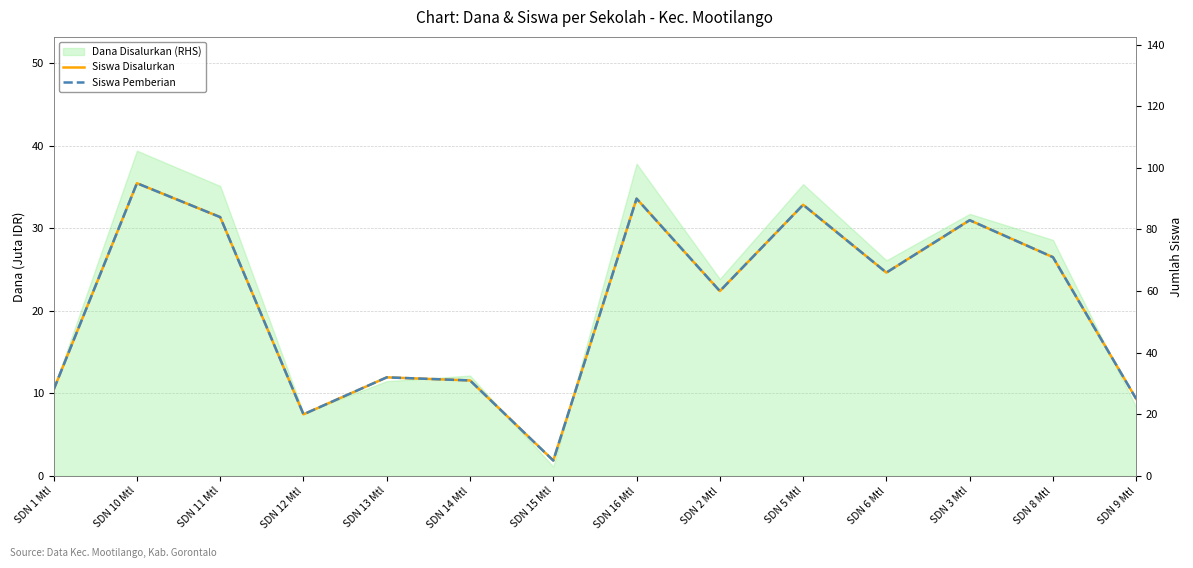

What is the label of the 12th point from the left?

SDN 3 Mtl